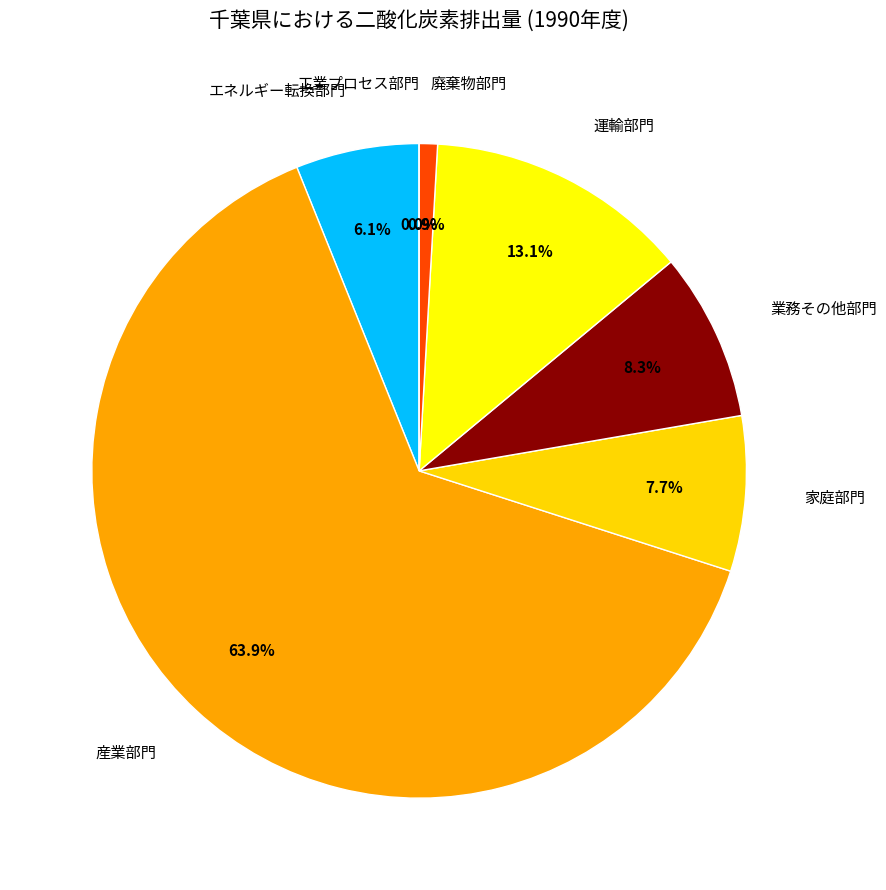

What is the total percentage of 産業部門 and 工業プロセス部門?

63.9%